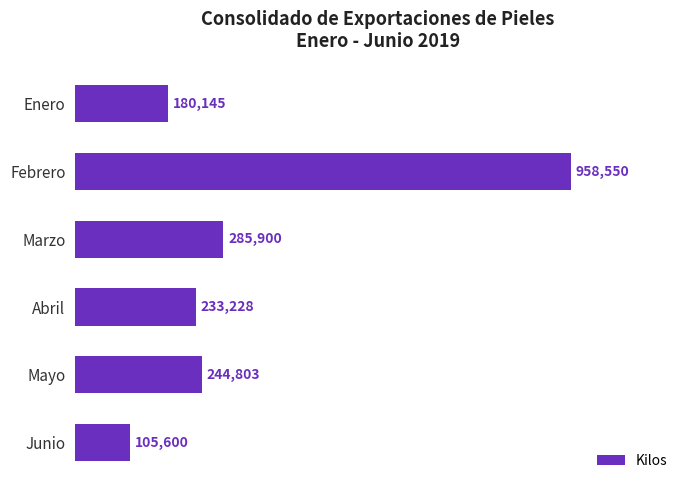

Does the chart contain any negative values?

No